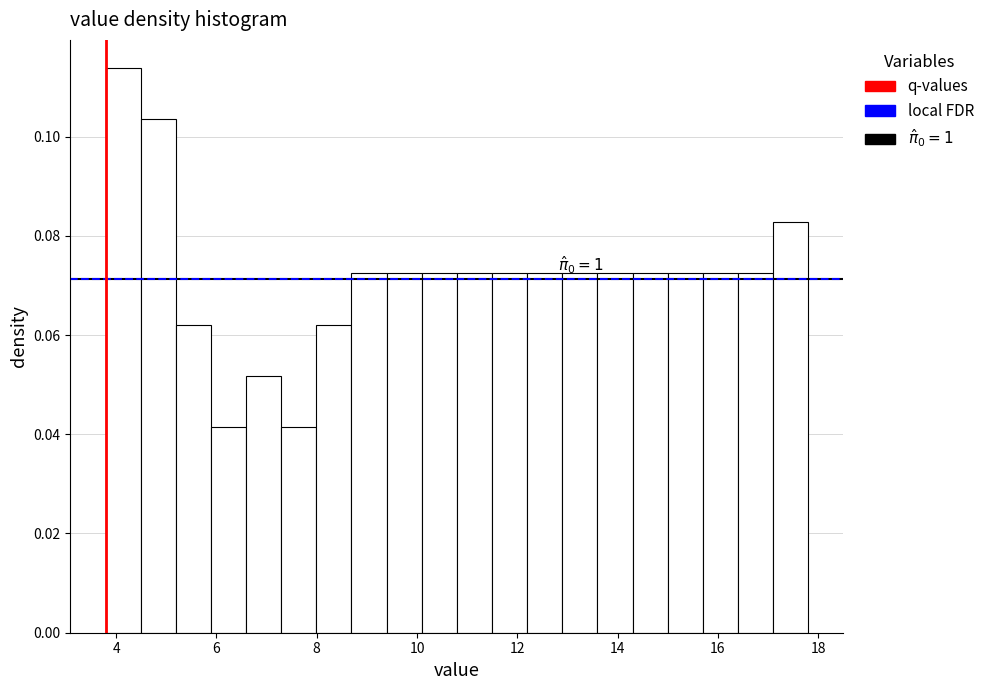

Around what value on the x-axis is the tallest bar? Give the approximate position of its centre, as read against the axis.

4.2